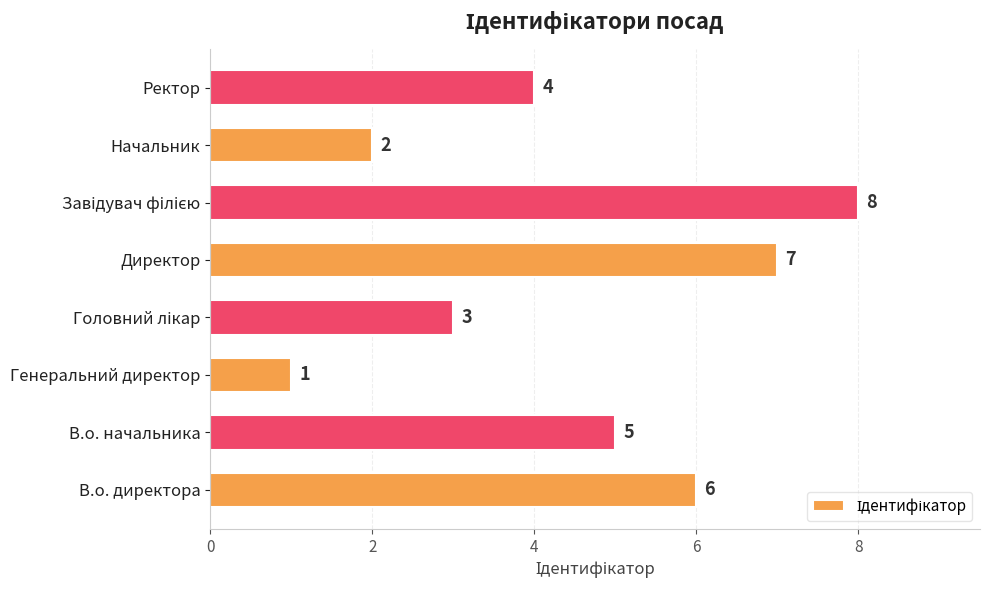

What is the difference between the maximum and minimum values?

7